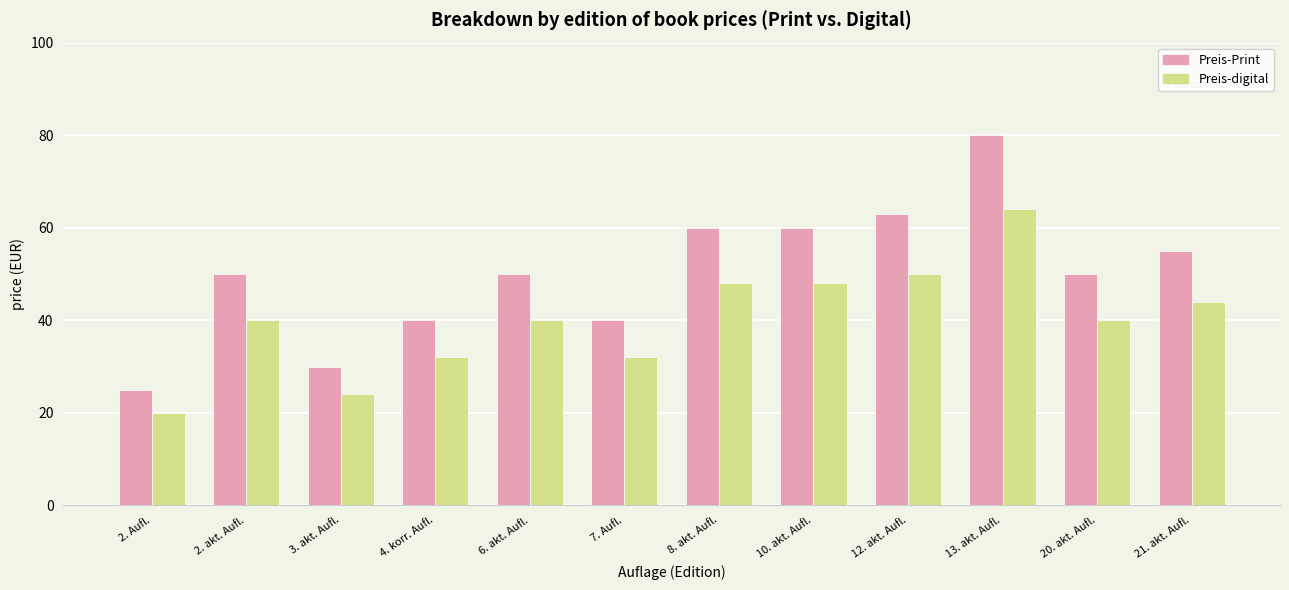

Reading left to right, transcribe all the data shown in this chart.

Preis-Print: 25.0	49.9	29.9	40.0	49.9	40.0	60.0	60.0	62.9	80.0	49.9	54.9
Preis-digital: 20.0	40.0	24.0	32.0	40.0	32.0	48.0	48.0	50.0	64.0	40.0	44.0